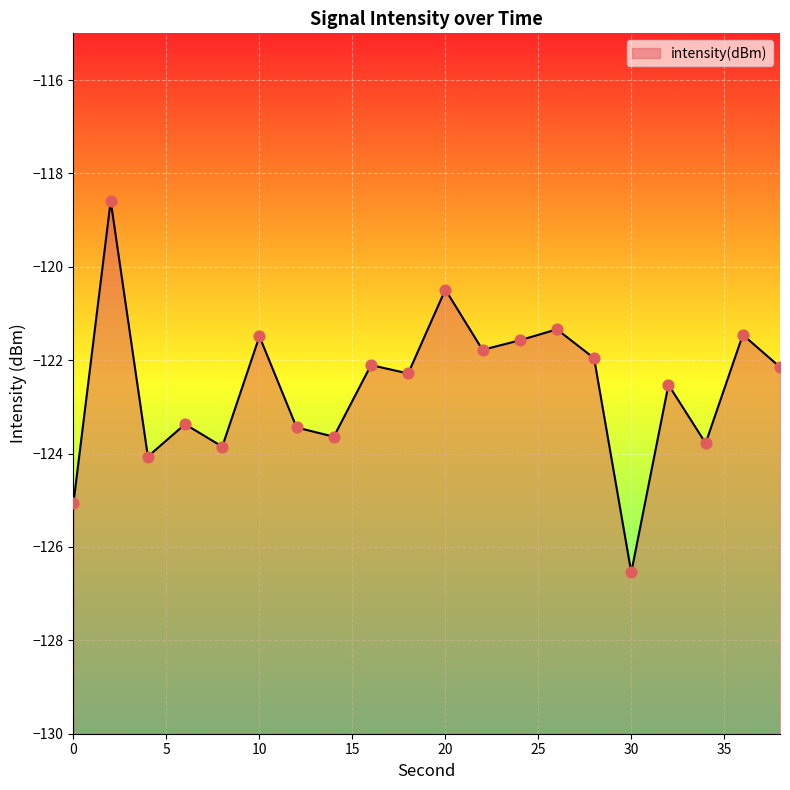

What is the change in value from 16 to 30?

-4.4